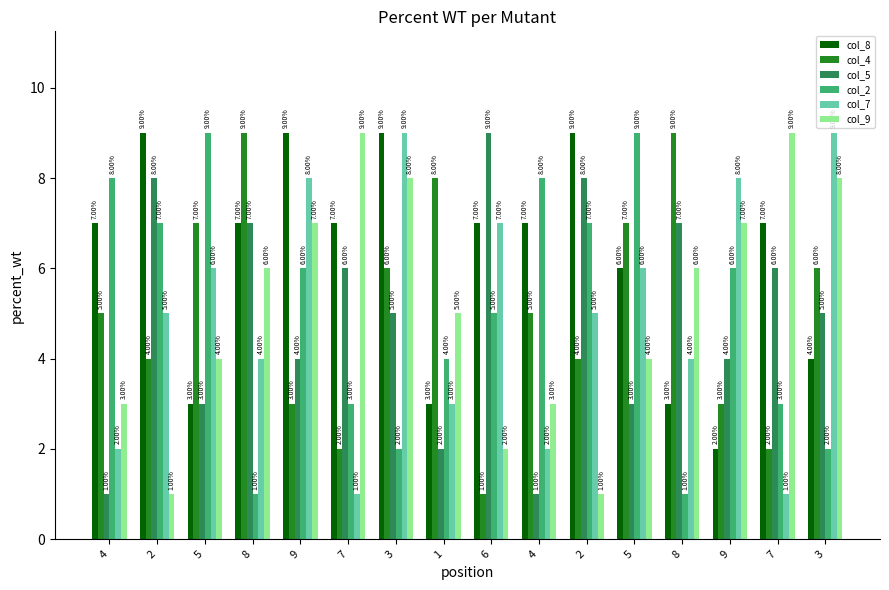

The value of col_5 at 9 is 1. True or false?

False